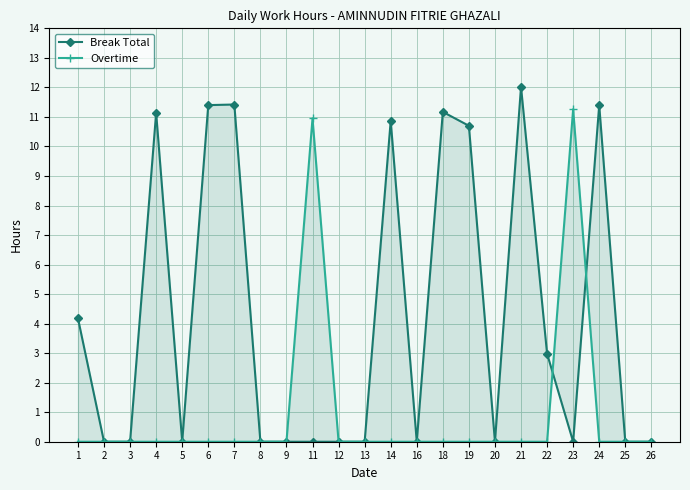

How many categories are shown in the chart?

23